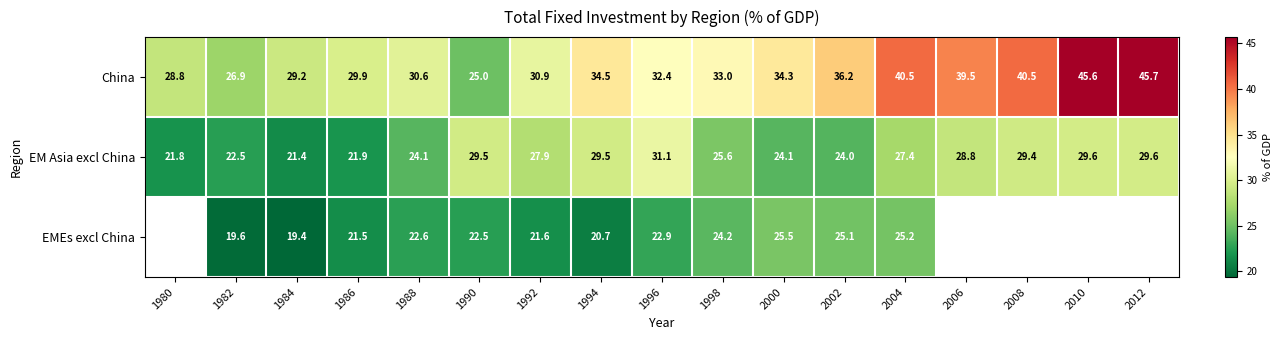

What is the average value of the China series?

34.3